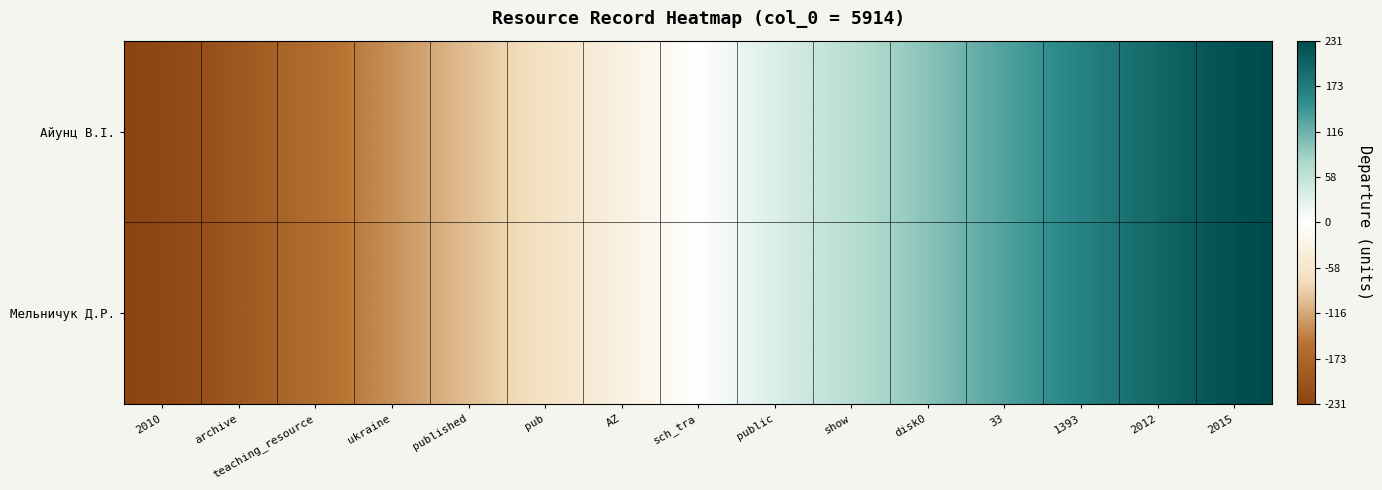

Reading left to right, list all the values displayed in this chart.

Айунц В.І.: 2010=-231	archive=-198	teaching_resource=-165	ukraine=-132	published=-99	pub=-66	AZ=-33	sch_tra=0	public=33	show=66	disk0=99	33=132	1393=165	2012=198	2015=231
Мельничук Д.Р.: 2010=-231	archive=-198	teaching_resource=-165	ukraine=-132	published=-99	pub=-66	AZ=-33	sch_tra=0	public=33	show=66	disk0=99	33=132	1393=165	2012=198	2015=231